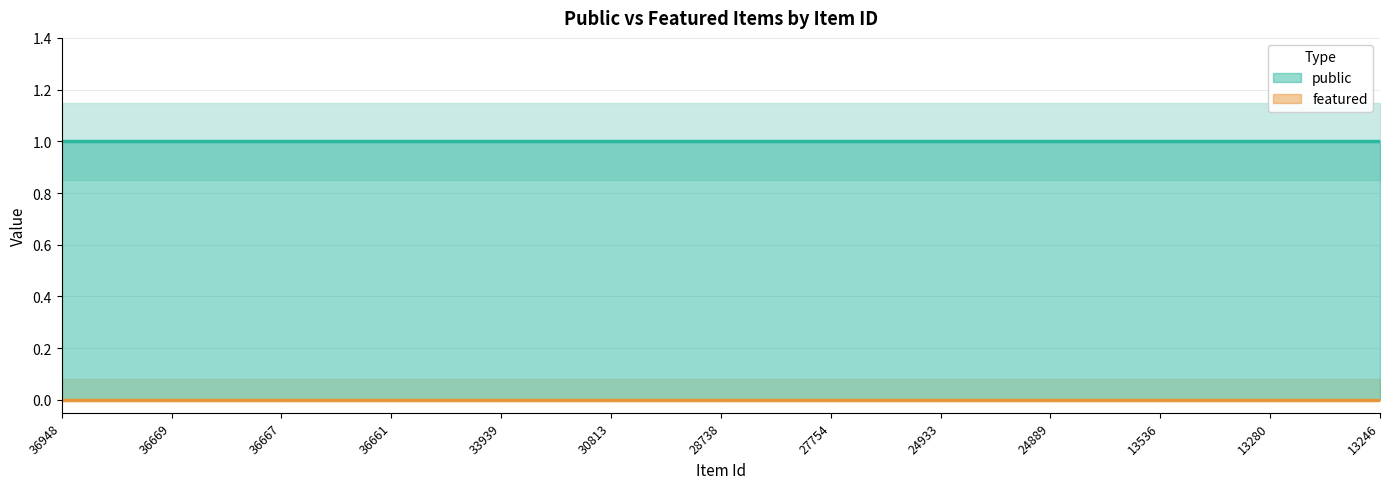

How many lines are shown in the chart?

2